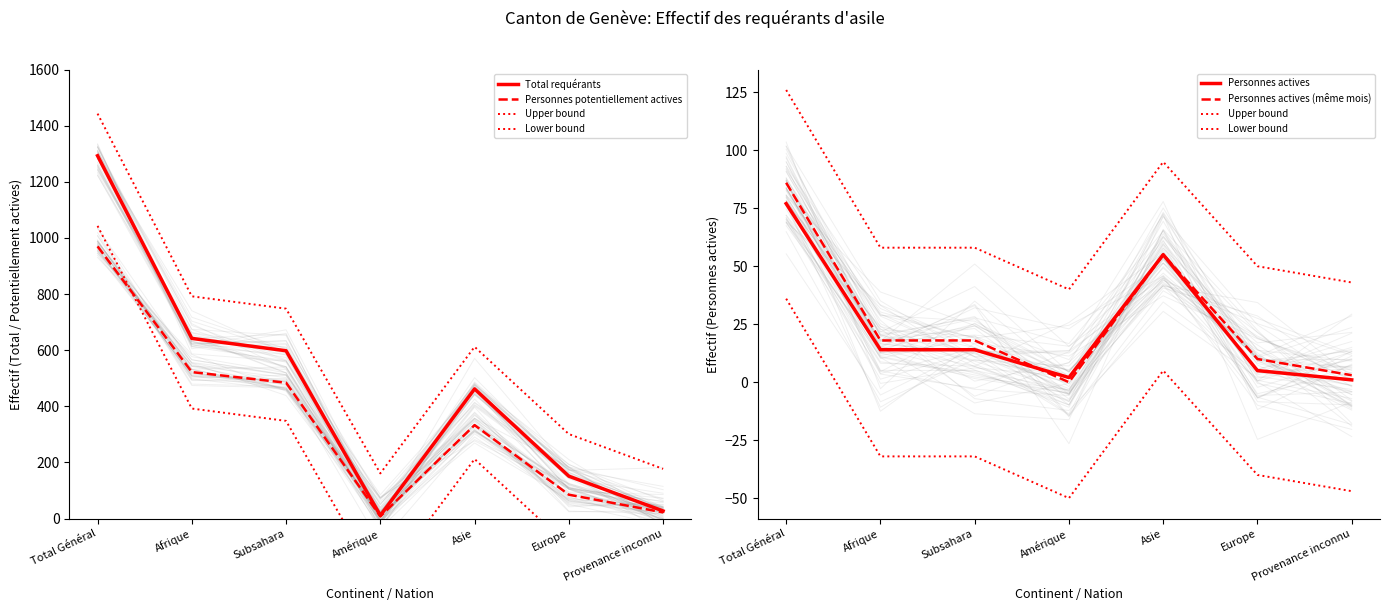

The value of Personnes potentiellement actives at Europe is 25. True or false?

False